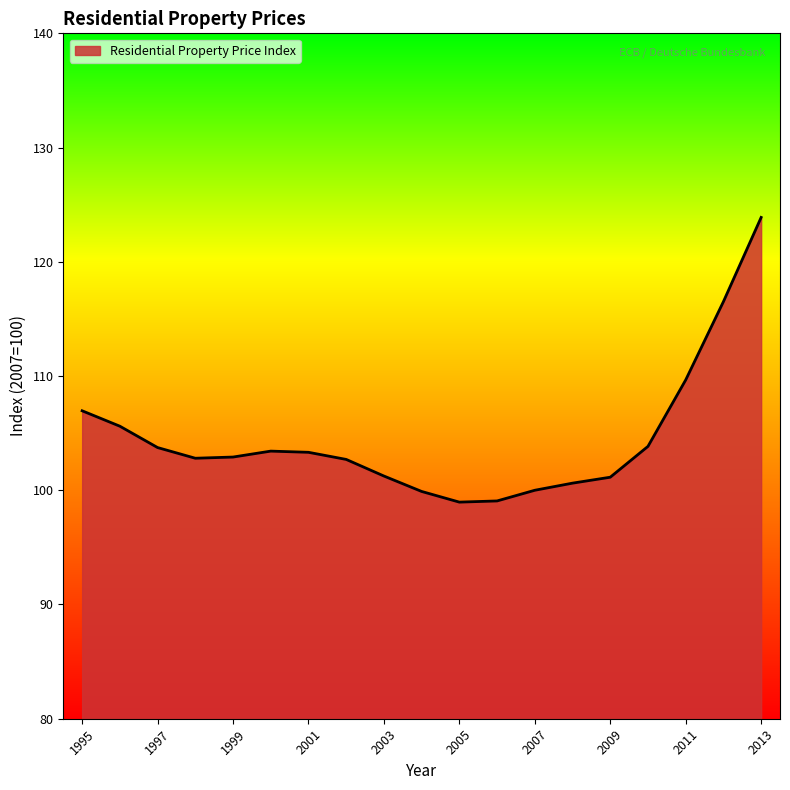

What is the smallest value displayed?

99.0